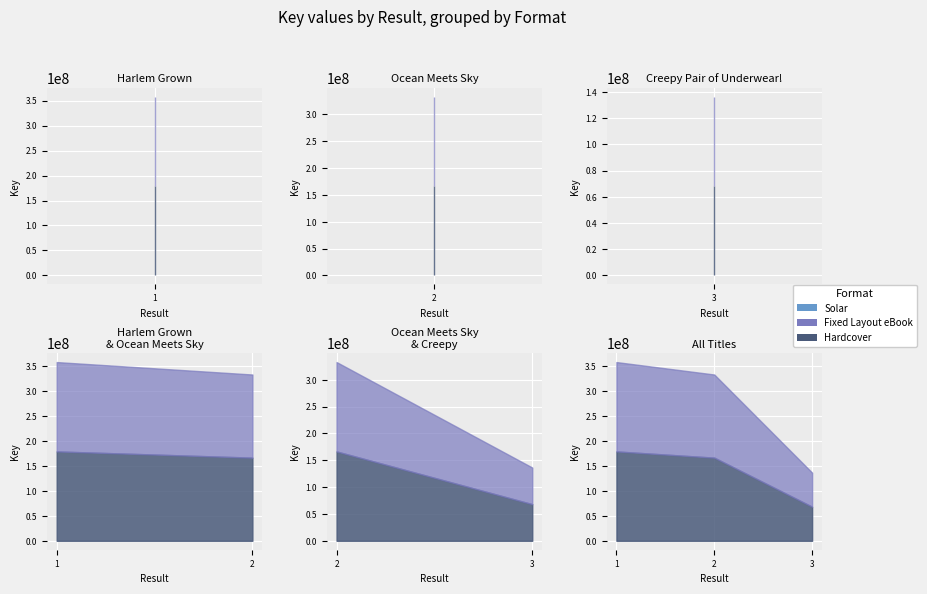

What is the difference between the second highest and minimum values in the Fixed Layout eBook series?

98310203